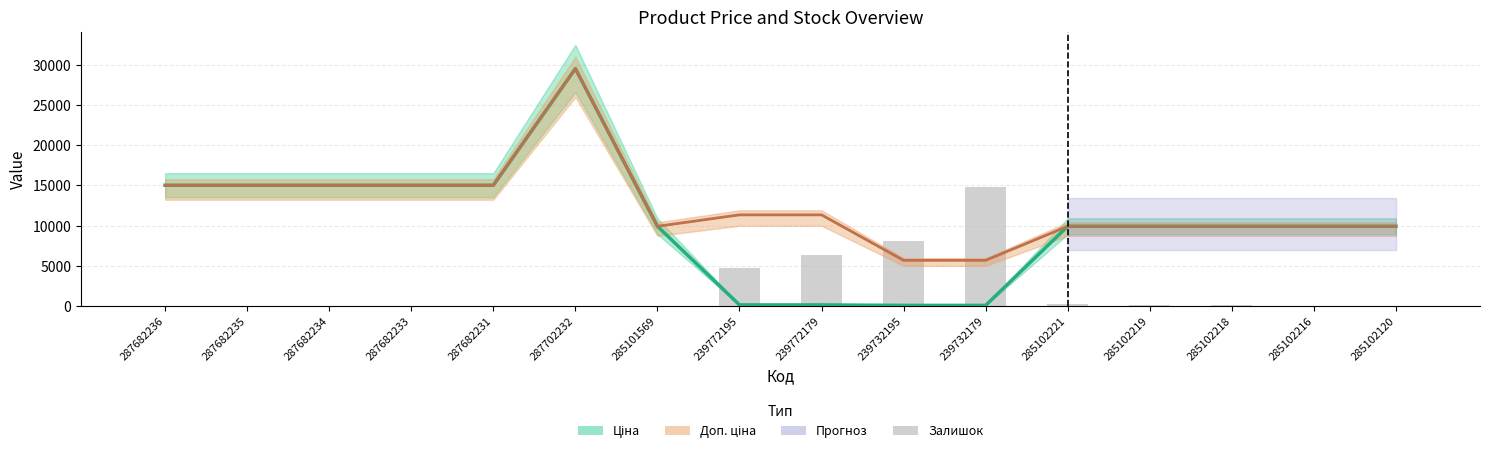

The value of Залишок (scaled) at 239772195 is 3180.1. True or false?

False